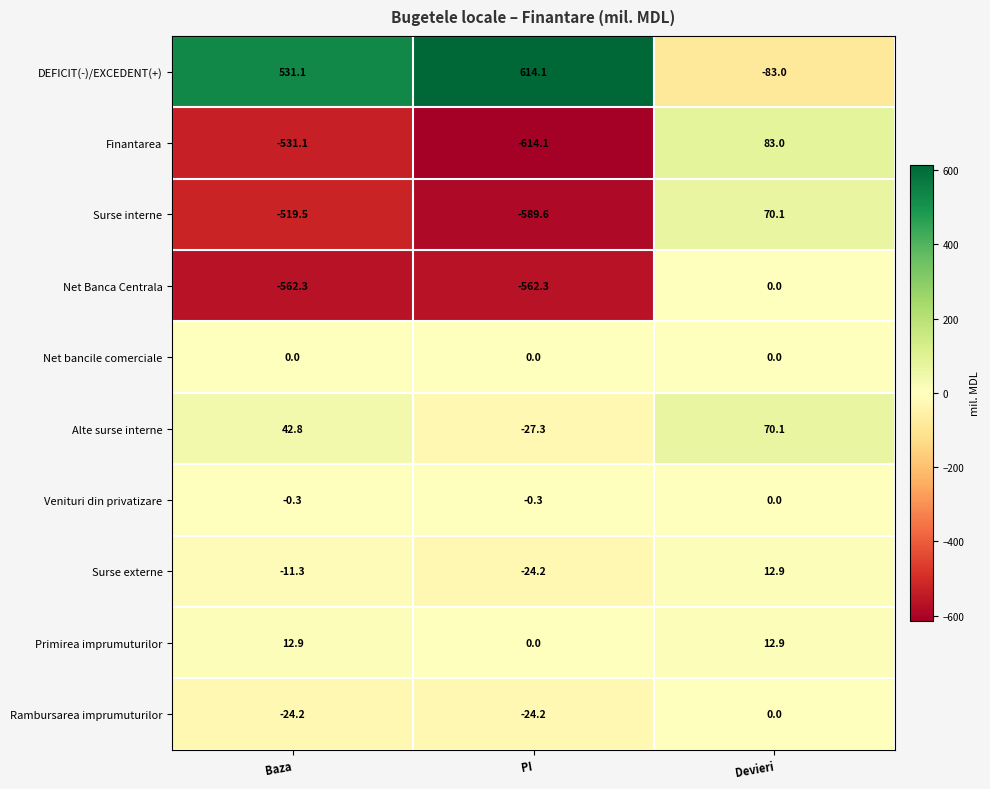

How many categories are shown in the chart?

3